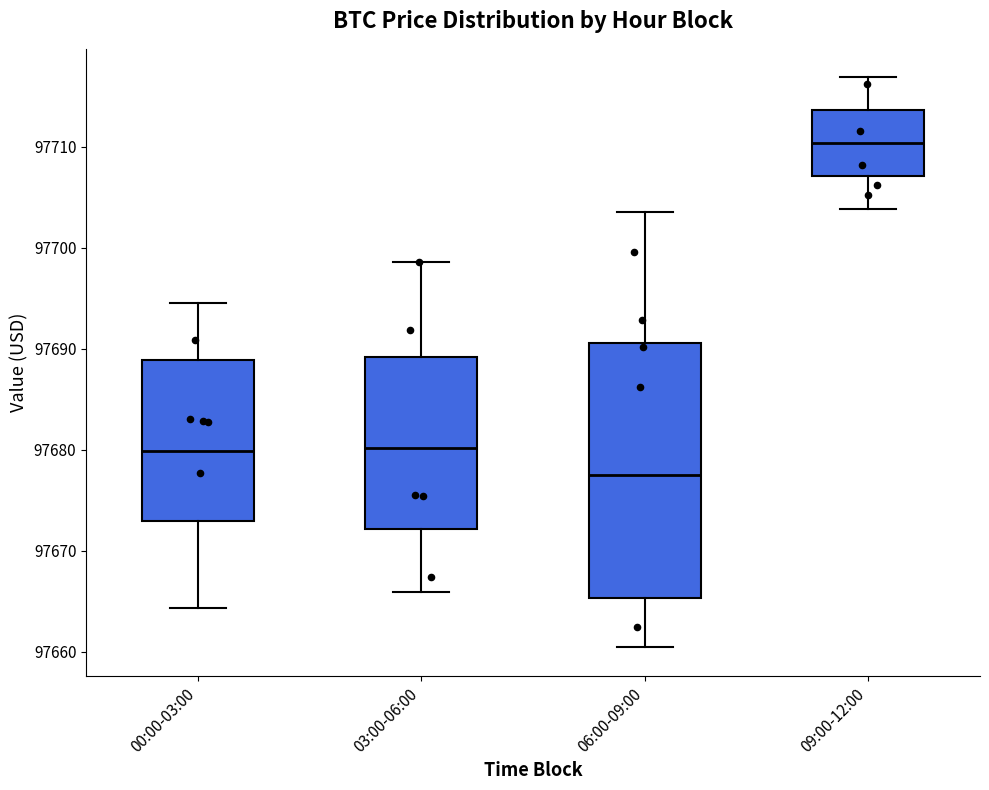

Where is the lower edge of the box for 00:00-03:00 on the y-axis? The values are not printed on the chart, so give them approximately, as read against the axis.

97673